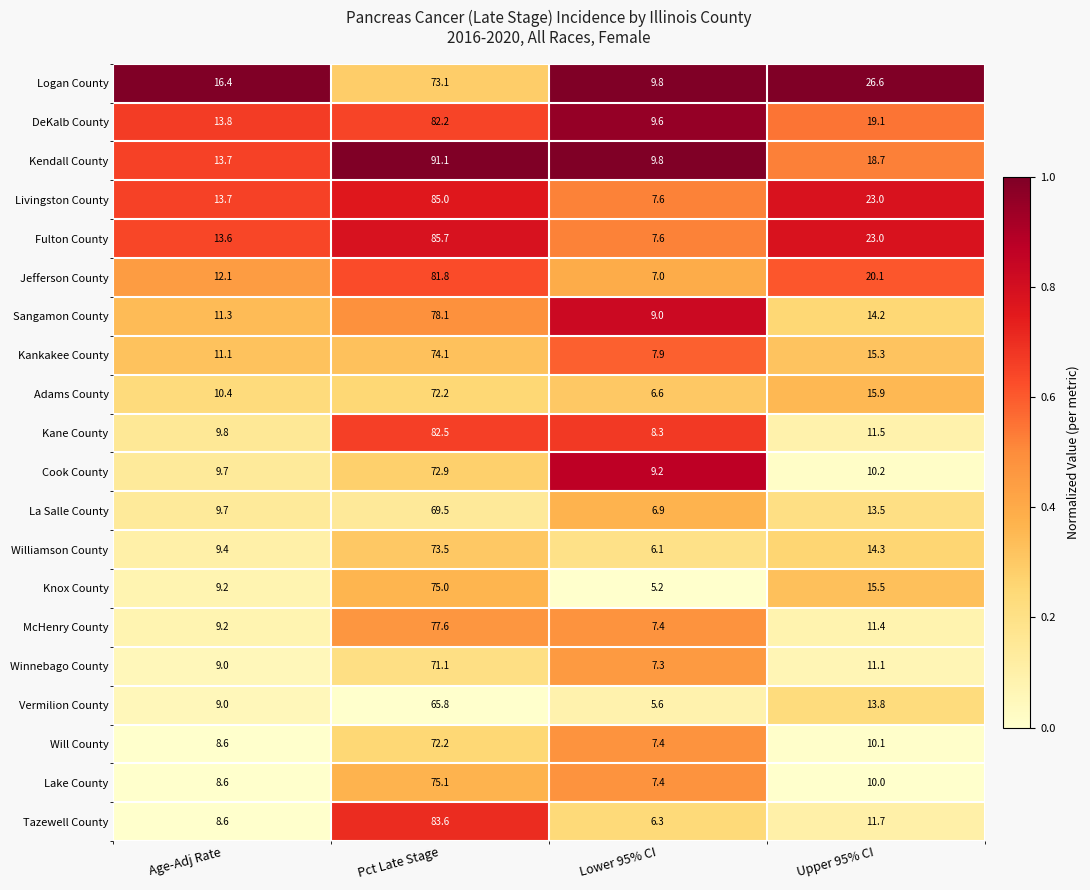

At which category is the sum across all series the highest?

Pct Late Stage